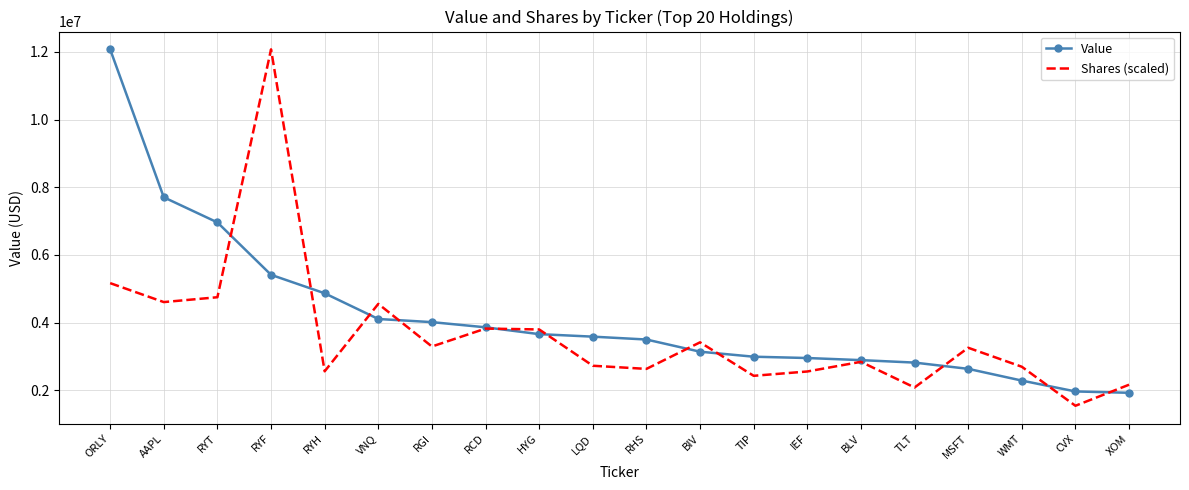

What is the difference between the Value values at MSFT and LQD?

952000.0